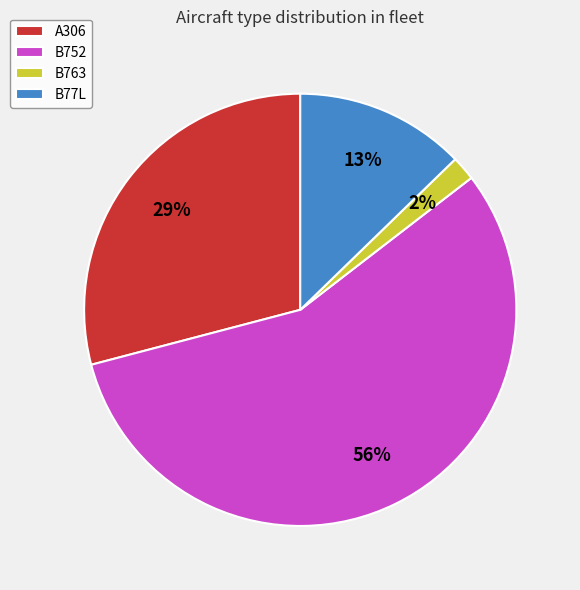

What is the majority slice?

B752